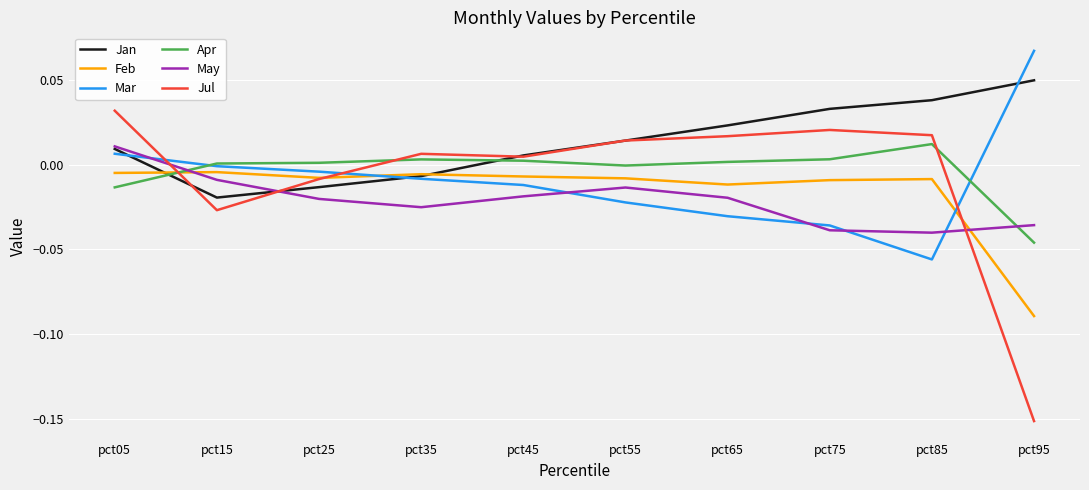

True or false: Mar has more than 0 interior local peaks.

False